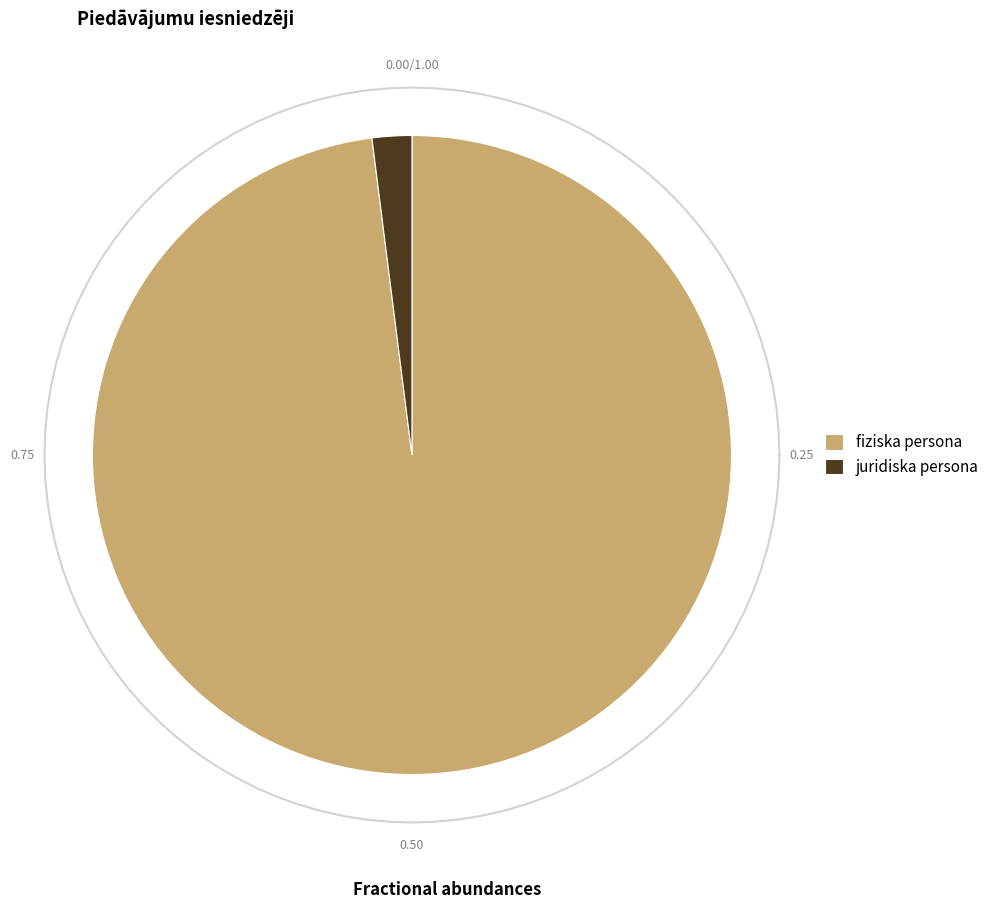

Between juridiska persona and fiziska persona, which is larger?

fiziska persona